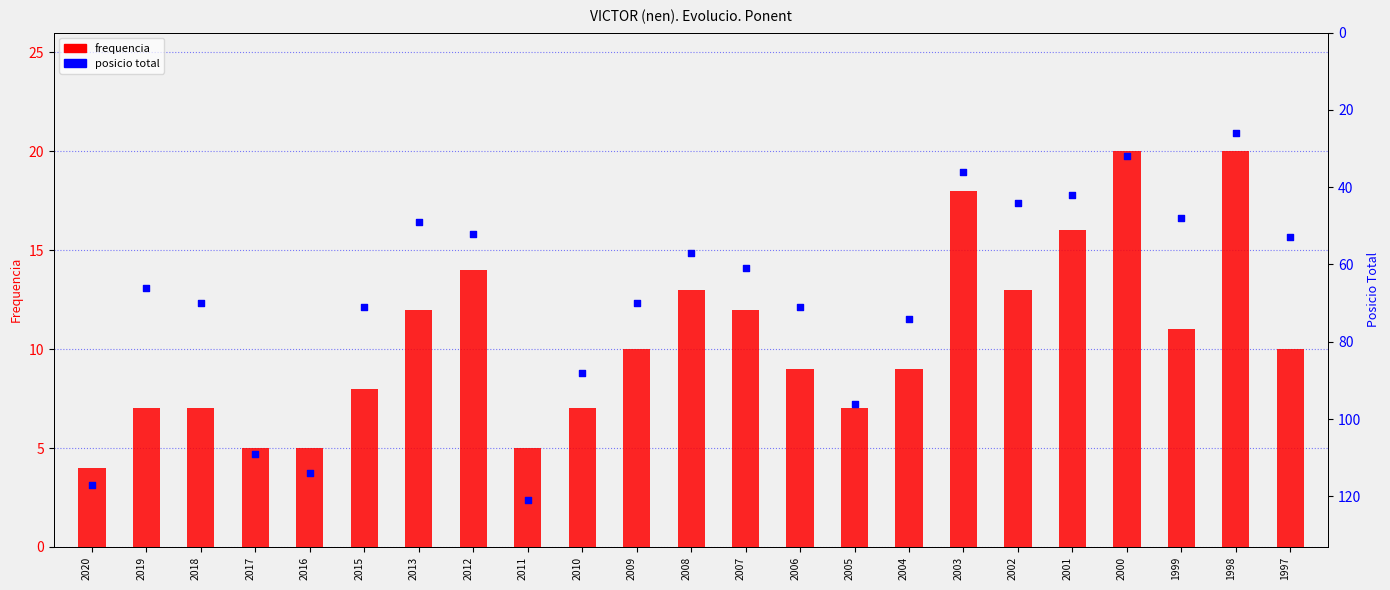

Which series contains the lowest Y value?

frequencia